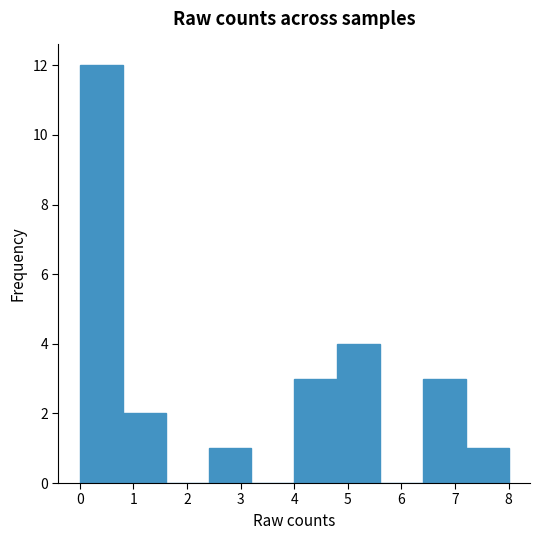

Reading left to right, list every bar in this chart as the range it spans on the x-axis followed by its height. The values are not printed on the chart, so give them approximately, as read against the axis.

0.0 to 0.8: 12
0.8 to 1.6: 2
1.6 to 2.4: 0
2.4 to 3.2: 1
3.2 to 4.0: 0
4.0 to 4.8: 3
4.8 to 5.6: 4
5.6 to 6.4: 0
6.4 to 7.2: 3
7.2 to 8.0: 1